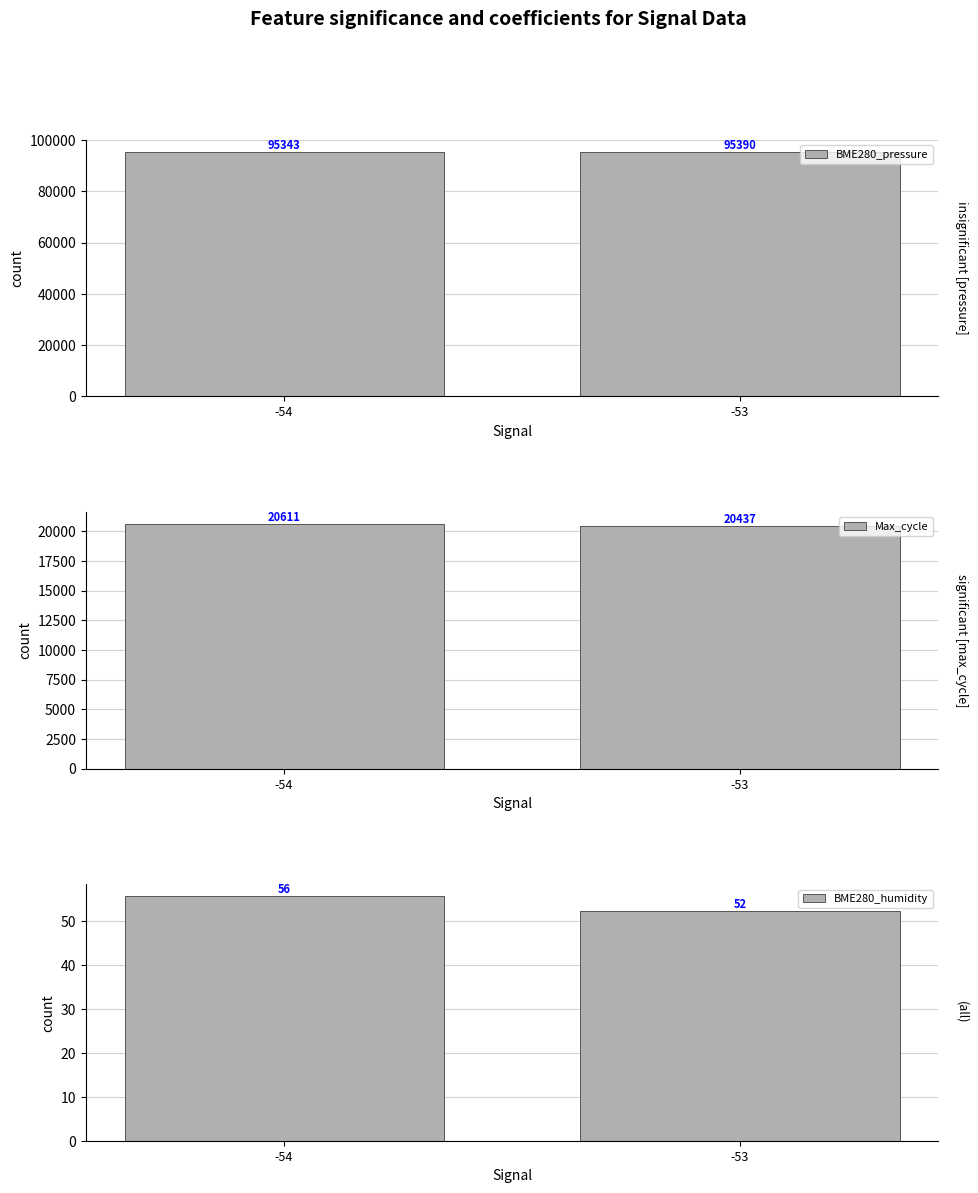

Between -54 and -53, which is larger?

-53